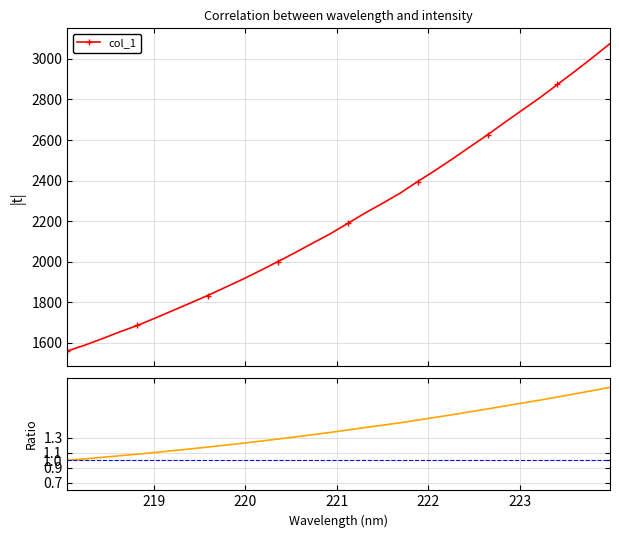

What is the lowest value of the col_1 series?

1560.0